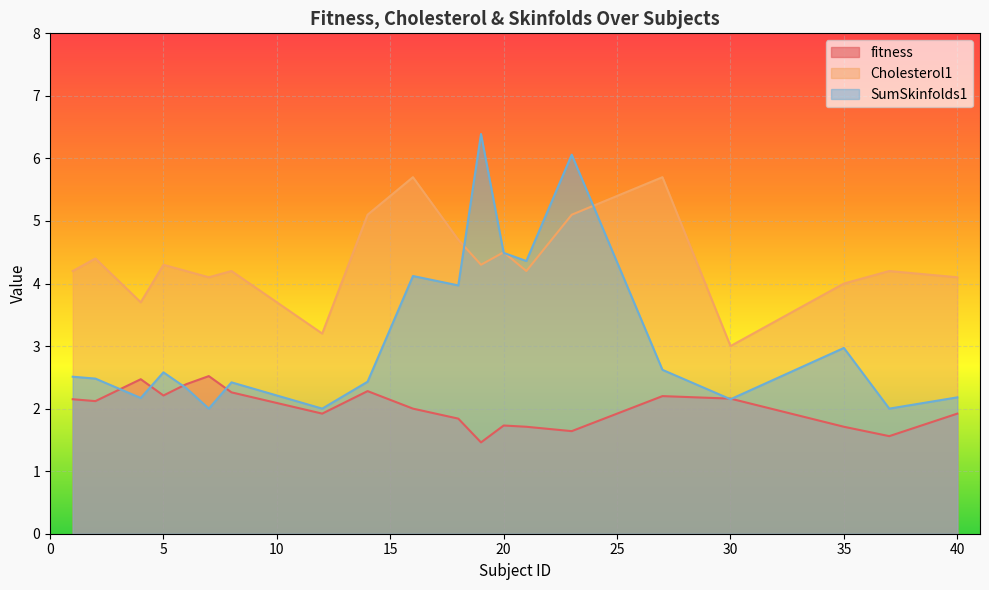

True or false: fitness and SumSkinfolds1 cross at least once.

True